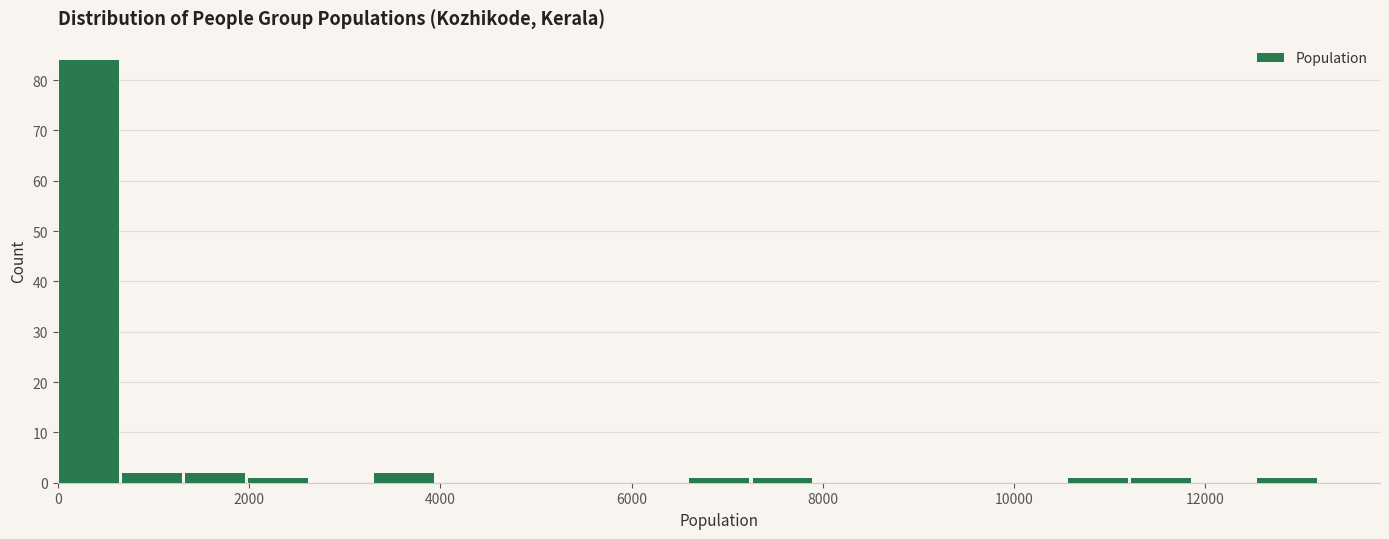

Read against the x-axis, roughly where is the centre of the tallest bar?

400